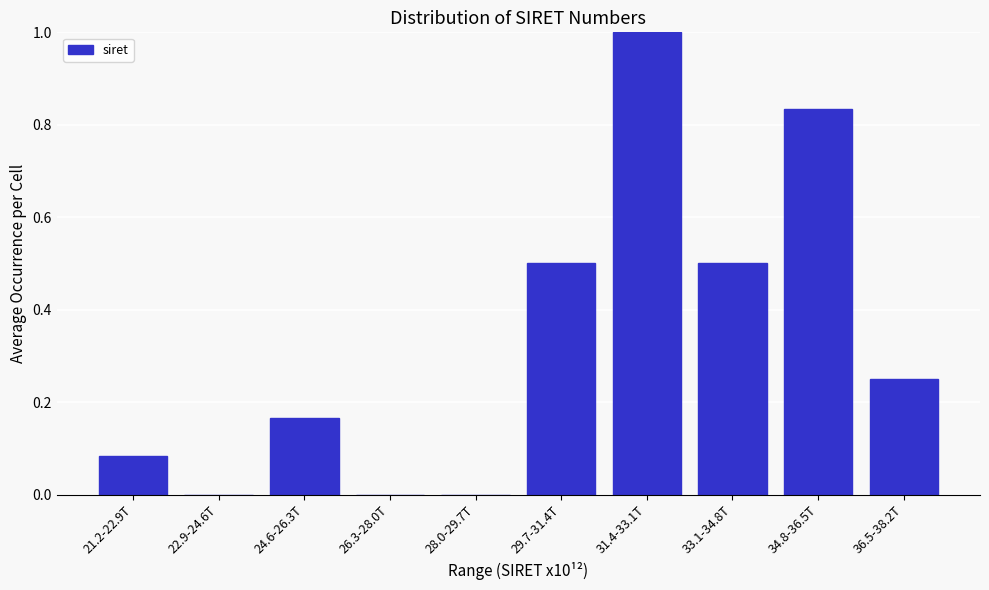

The value at 33.1-34.8T is 0.7. True or false?

False